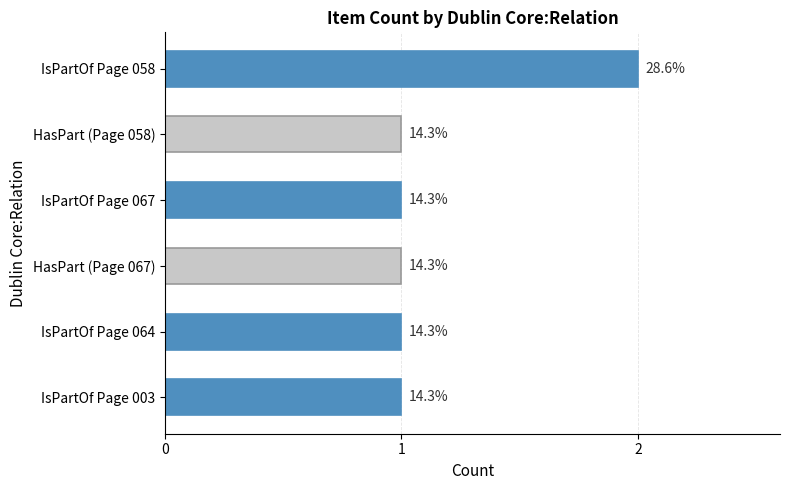

Are the bars horizontal?

Yes